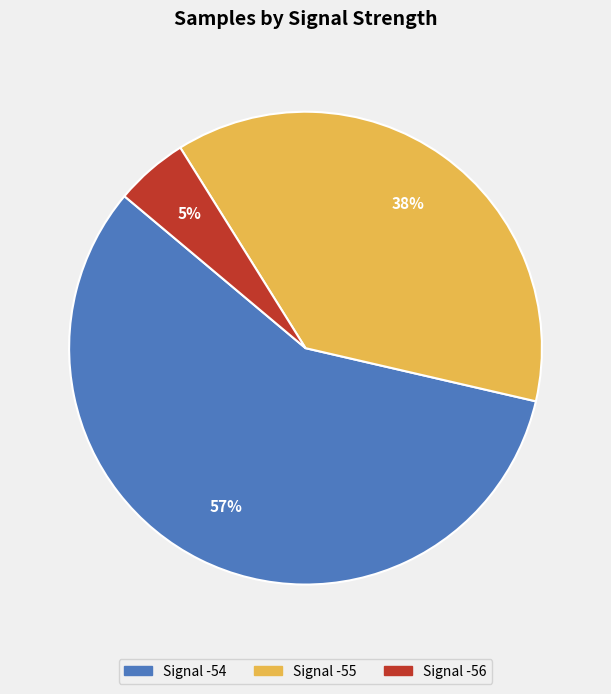

Is there any slice that represents more than half of the pie?

Yes